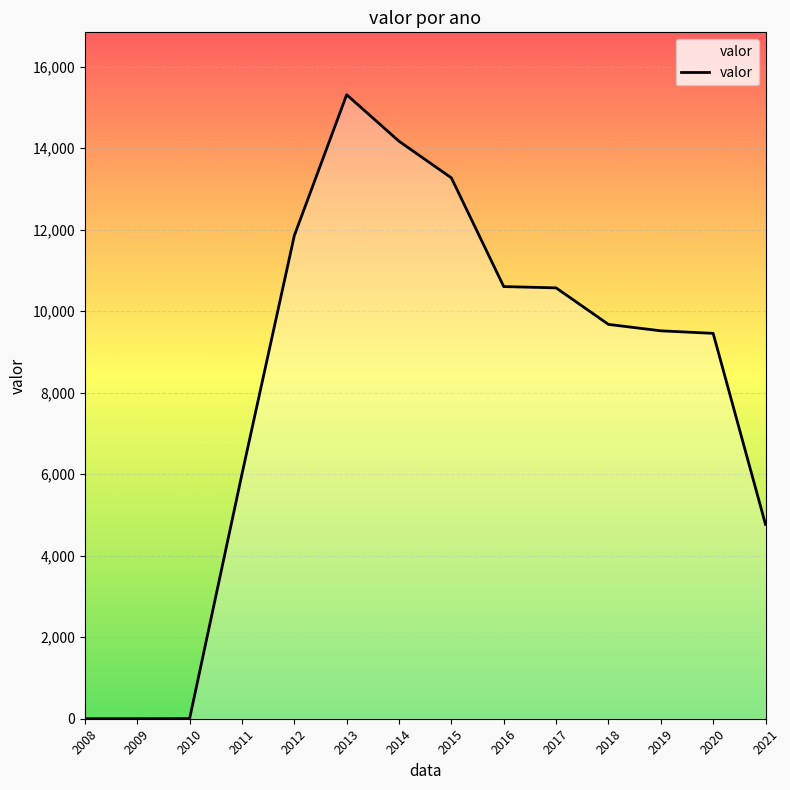

Where is the data nearest to the value 7656?

2011